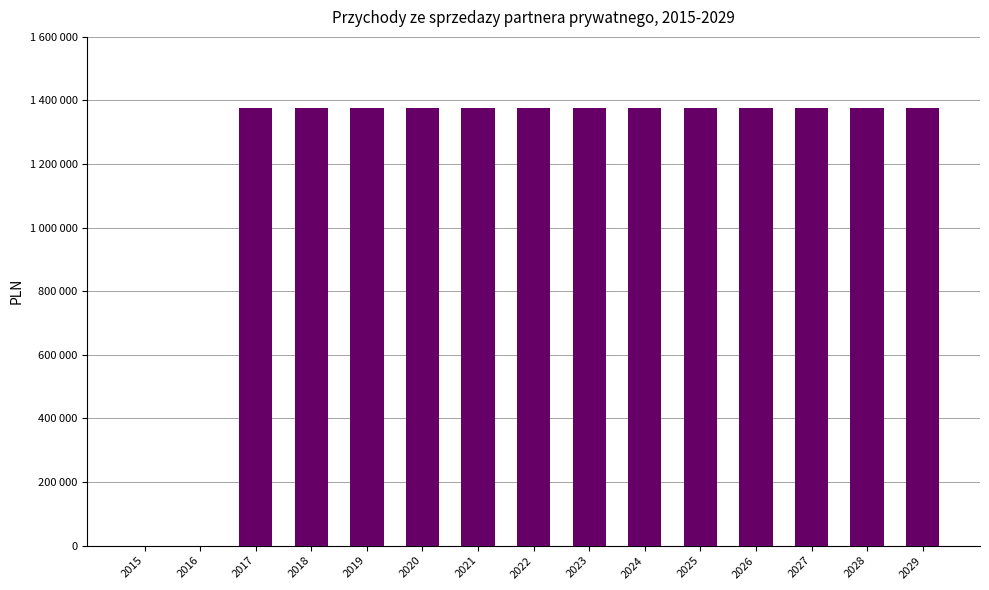

Rank the categories by value from lowest to highest.

2015, 2016, 2017, 2018, 2019, 2020, 2021, 2022, 2023, 2024, 2025, 2026, 2027, 2028, 2029